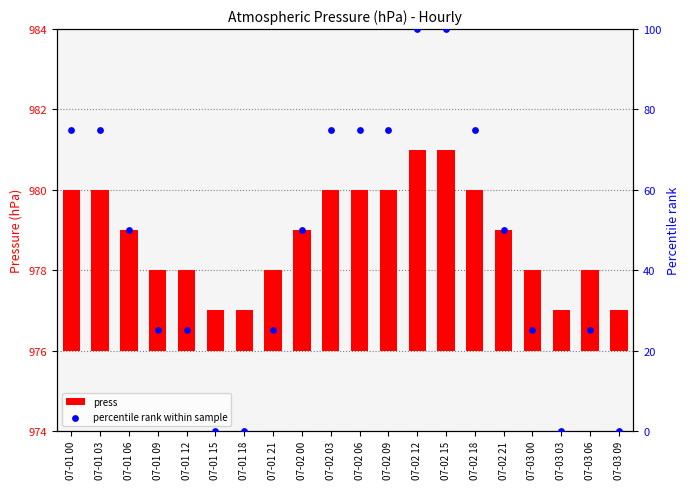

Which series contains the lowest Y value?

percentile rank within sample